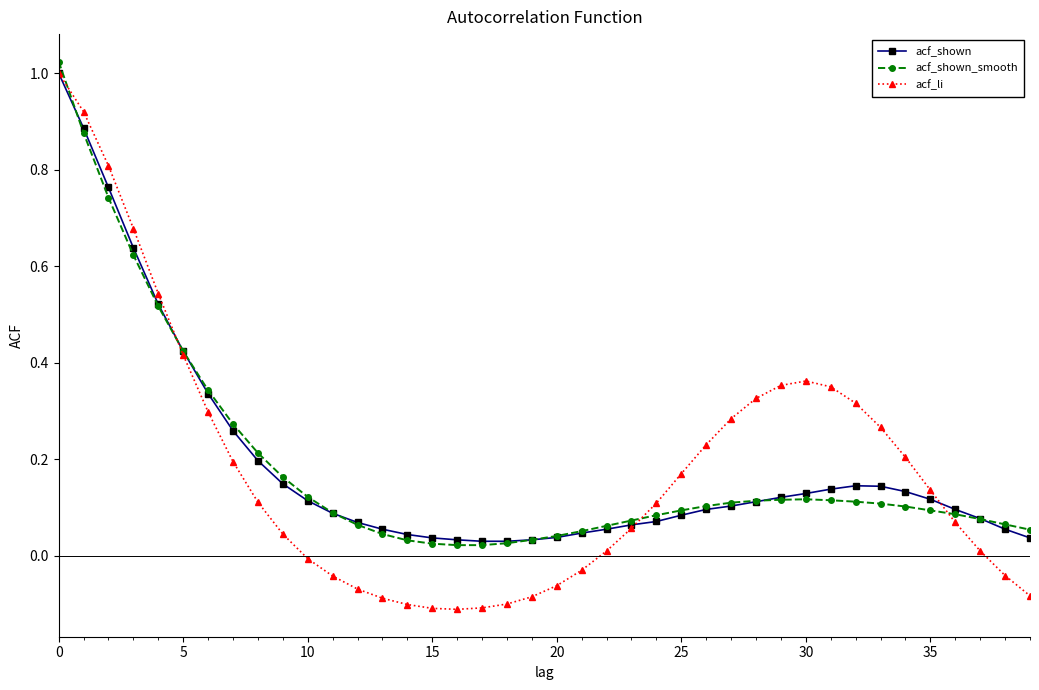

Which series has the widest spread of values?

acf_li